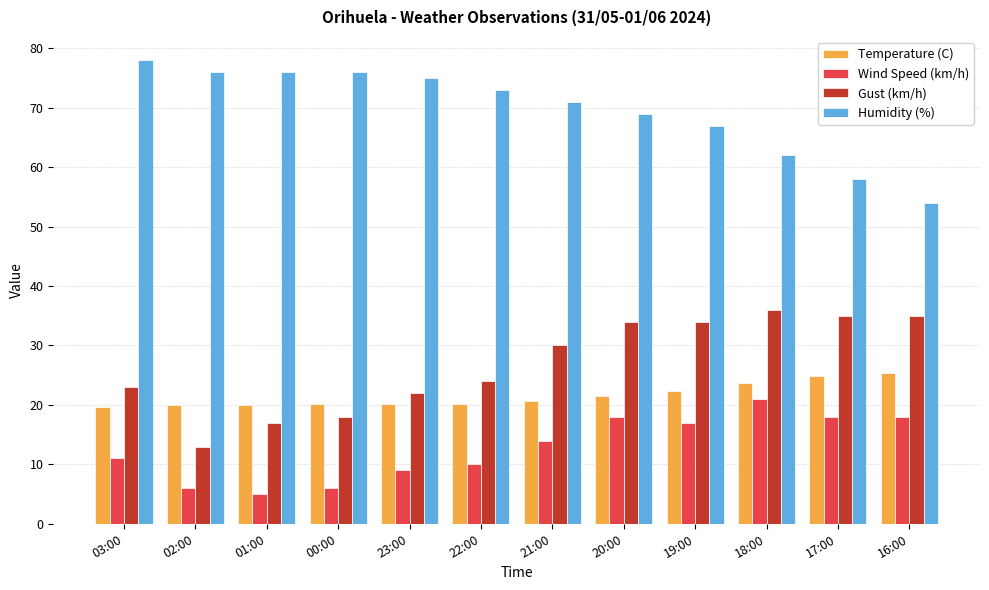

What are all the series names shown in the legend?

Temperature (C), Wind Speed (km/h), Gust (km/h), Humidity (%)